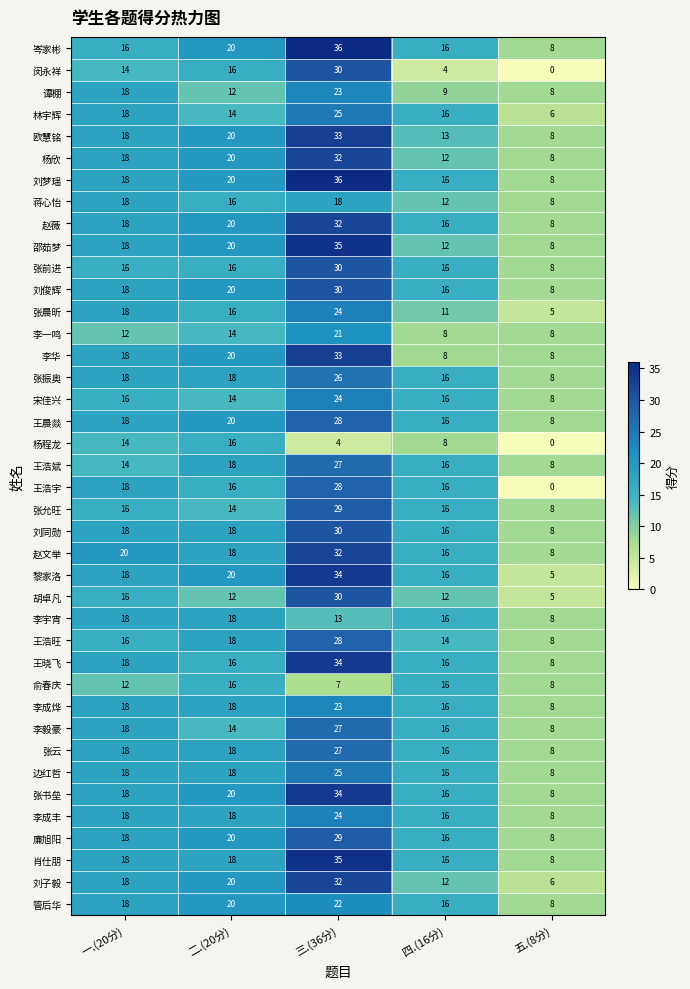

True or false: 蒋心怡 has a value of 16 at 二.(20分).

True